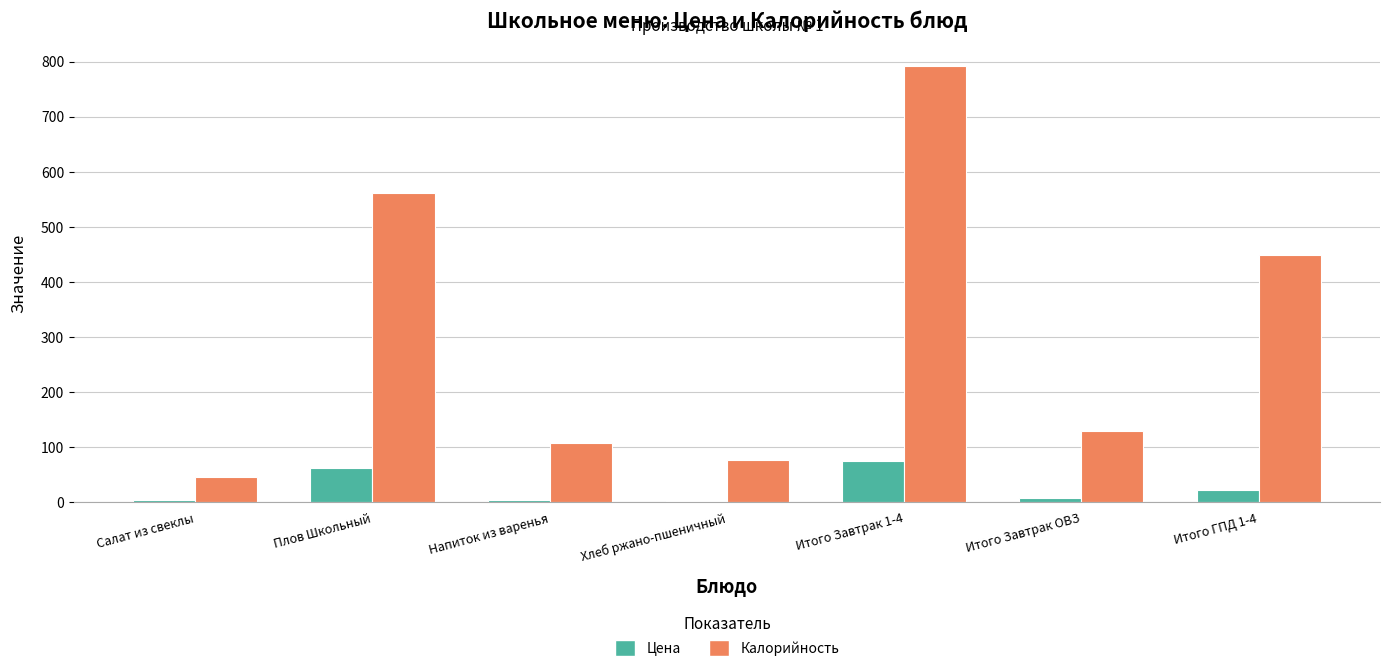

Where is Цена nearest to the value 38?

Итого ГПД 1-4